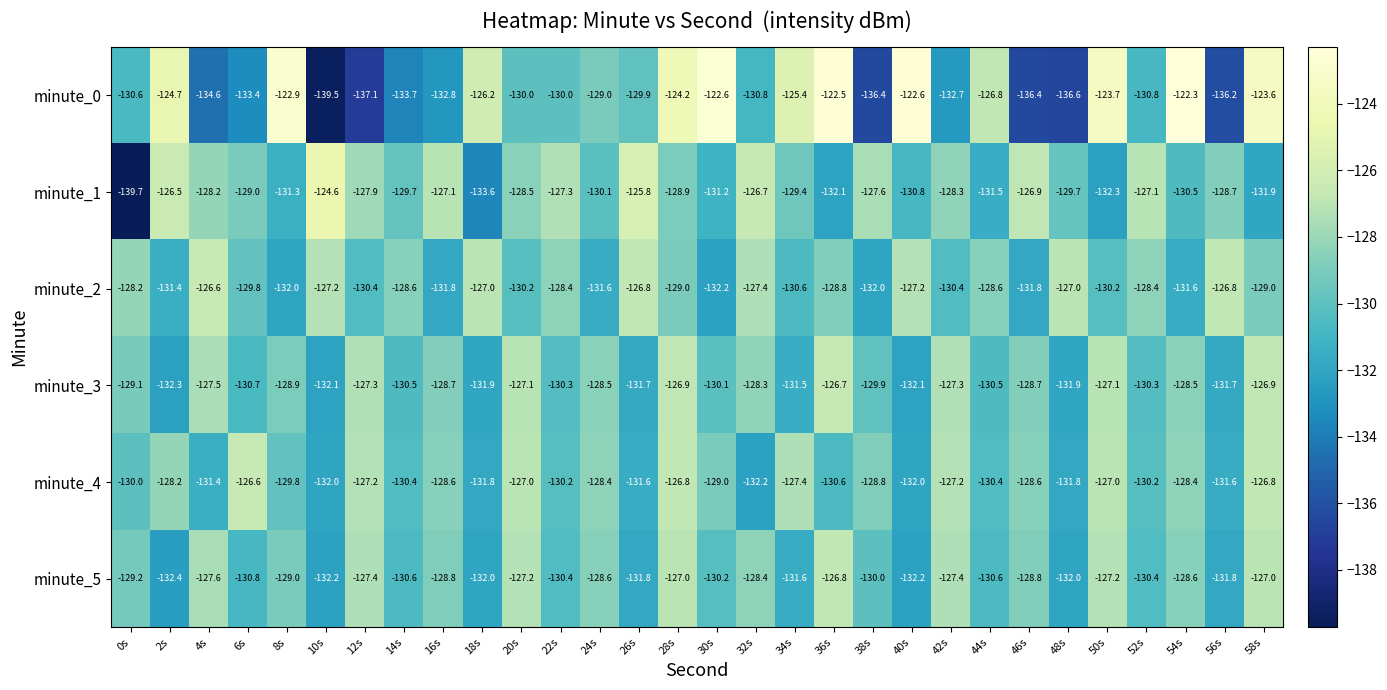

The minute_0 series shows -139.5 at 10s. True or false?

True